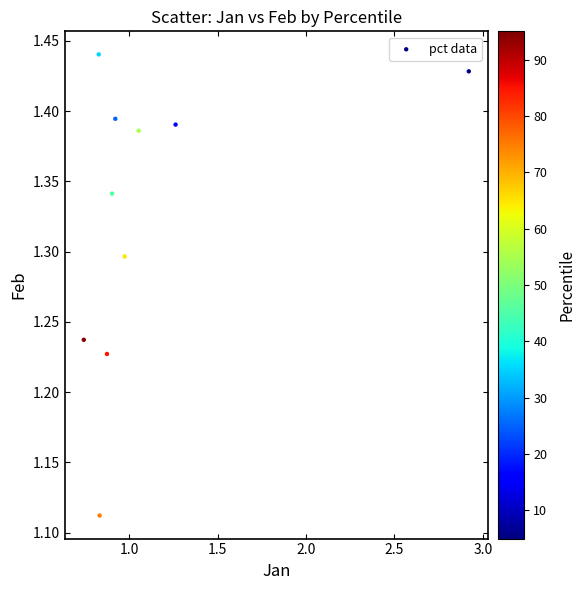

What is the range of Y values (max minus min)?

0.3